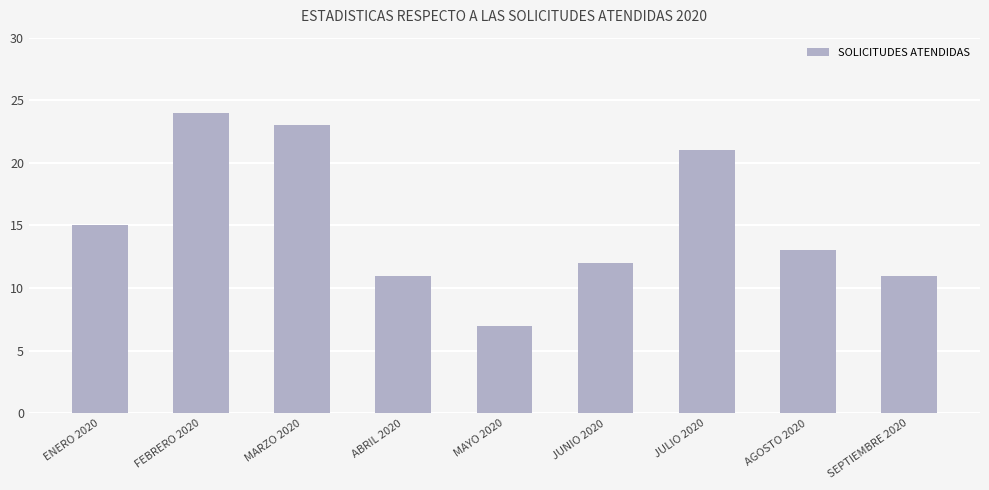

What is the sum of the values at AGOSTO 2020 and SEPTIEMBRE 2020?

24